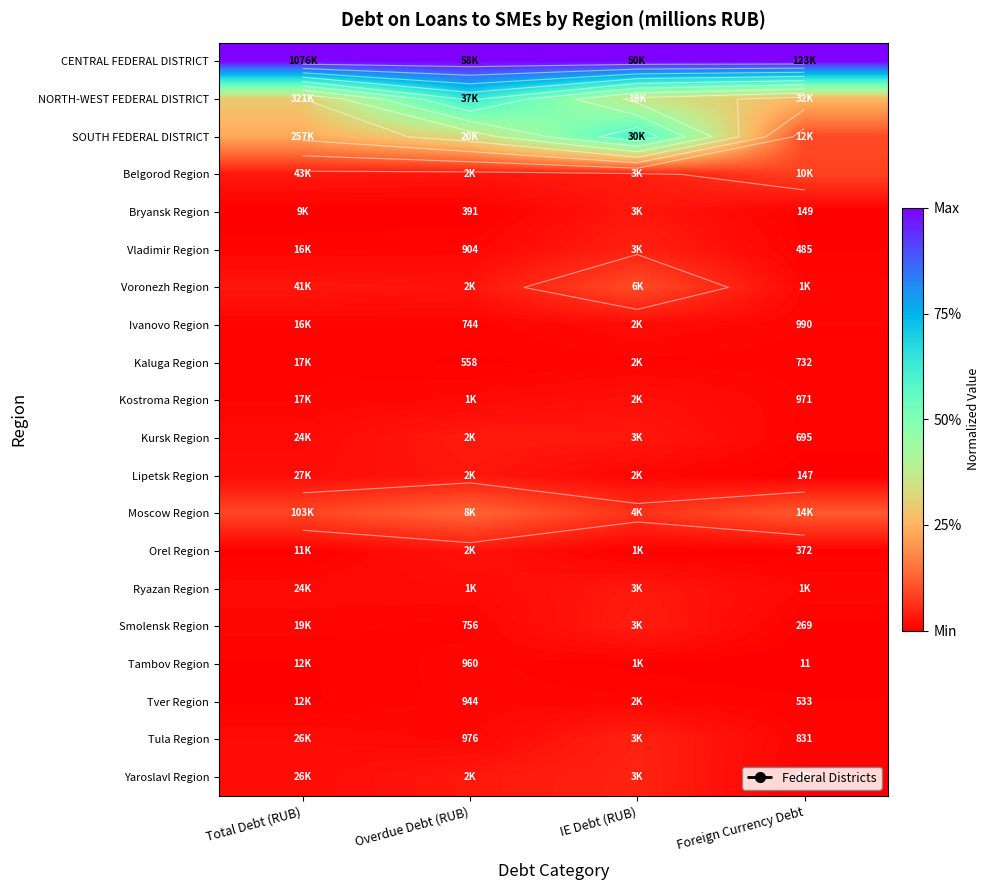

Rank the series by their maximum value, from highest to lowest.

CENTRAL FEDERAL DISTRICT, NORTH-WEST FEDERAL DISTRICT, SOUTH FEDERAL DISTRICT, Moscow Region, Voronezh Region, Belgorod Region, Yaroslavl Region, Tula Region, Vladimir Region, Smolensk Region, Kursk Region, Ryazan Region, Bryansk Region, Lipetsk Region, Orel Region, Kostroma Region, Ivanovo Region, Tambov Region, Tver Region, Kaluga Region